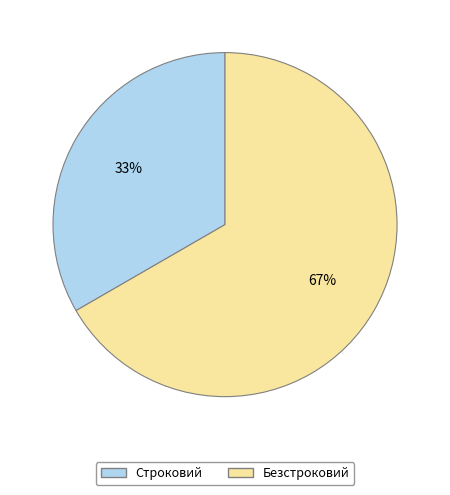

How many slices are in this pie chart?

2